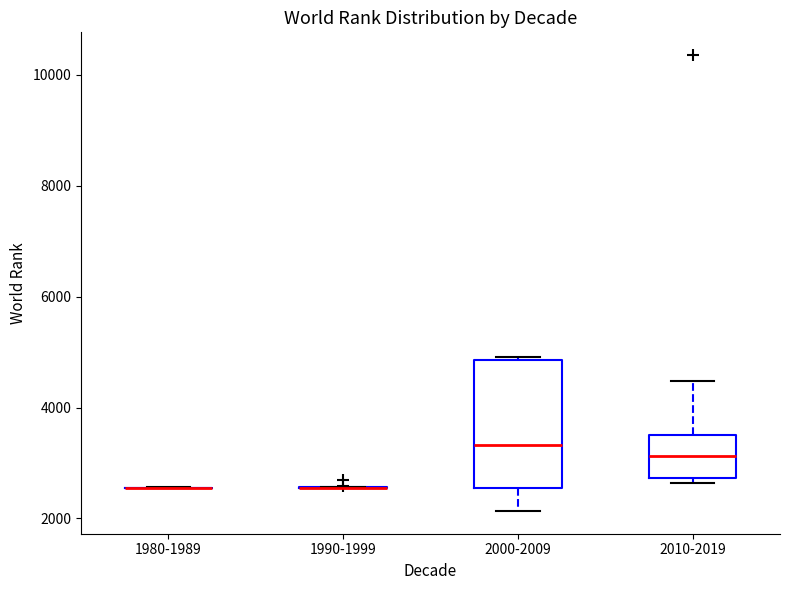

Where is the upper edge of the box for 2000-2009 on the y-axis? The values are not printed on the chart, so give them approximately, as read against the axis.

4800